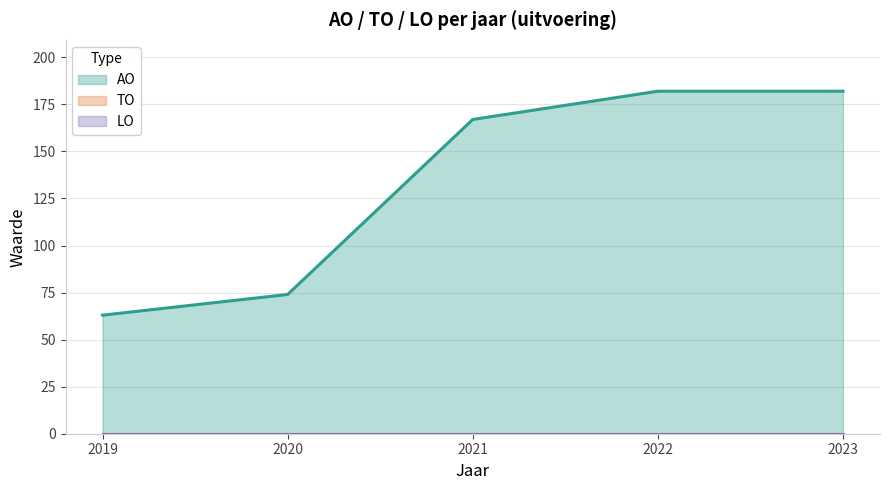

Which series changed the most between 2020 and 2023?

AO